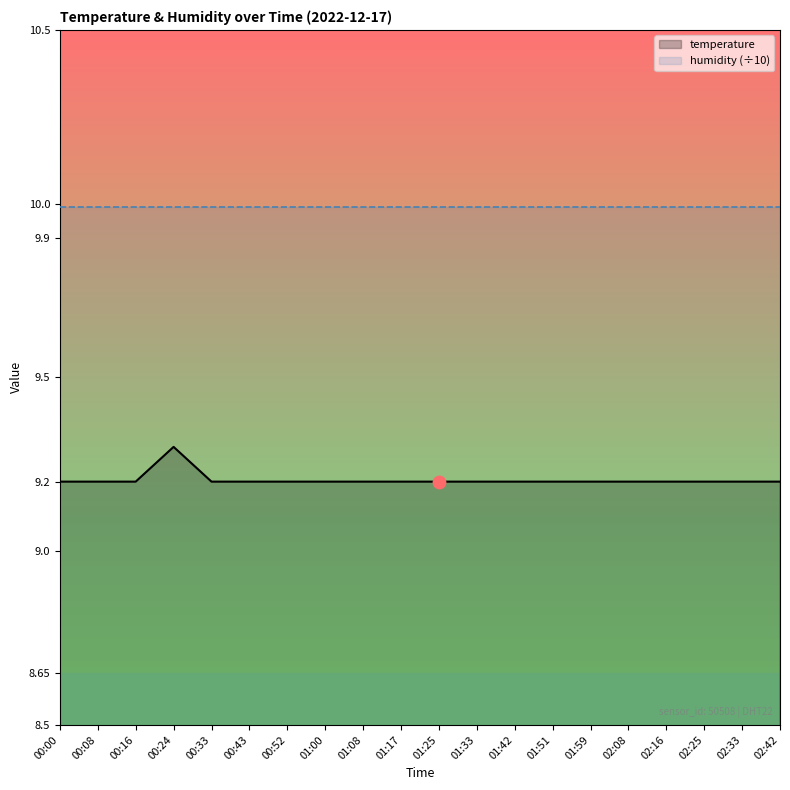

Which series contains the highest Y value?

humidity (÷10)